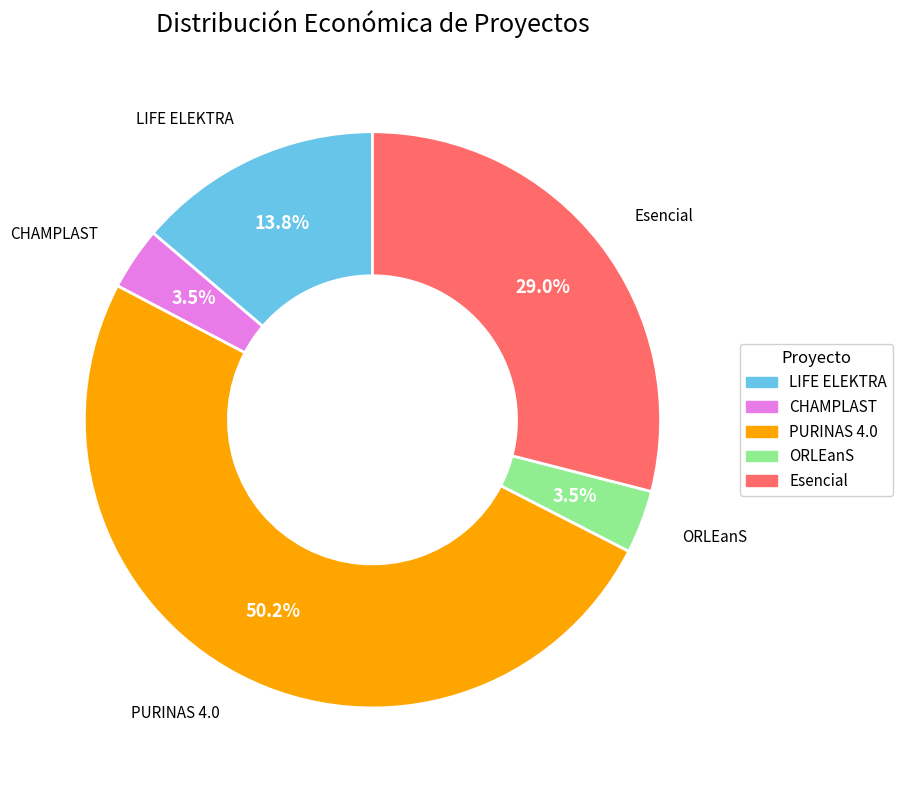

Which has a higher value, CHAMPLAST or PURINAS 4.0?

PURINAS 4.0